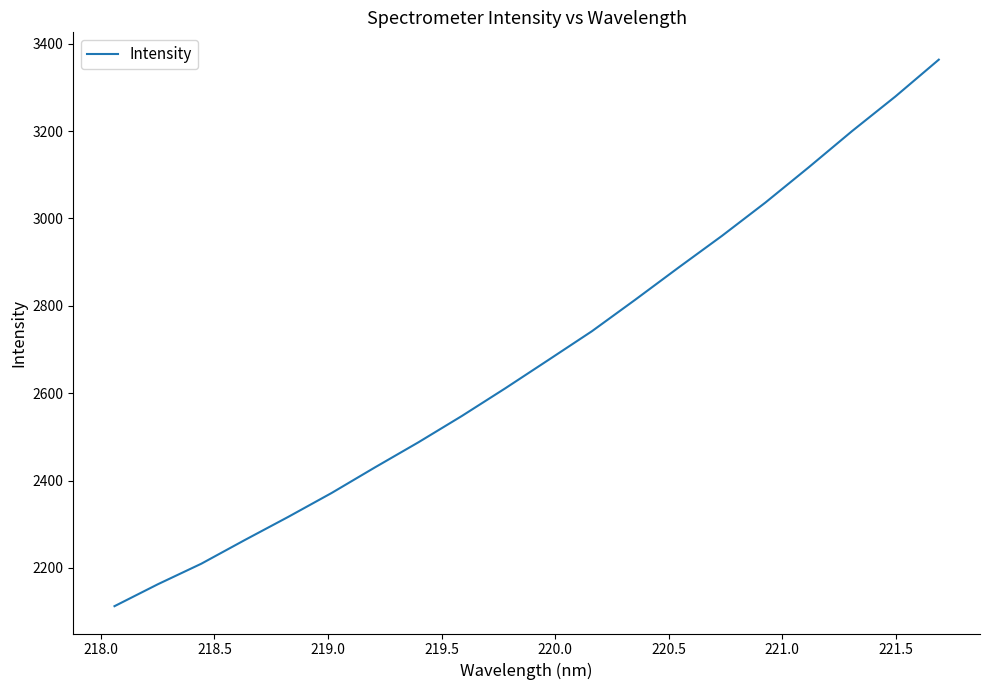

What is the minimum value shown in the chart?

2112.3